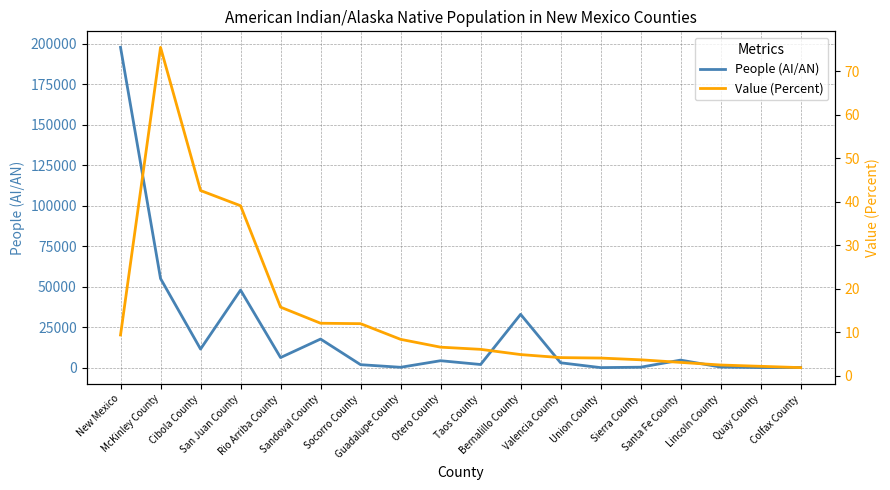

What is the smallest value displayed?

1.9